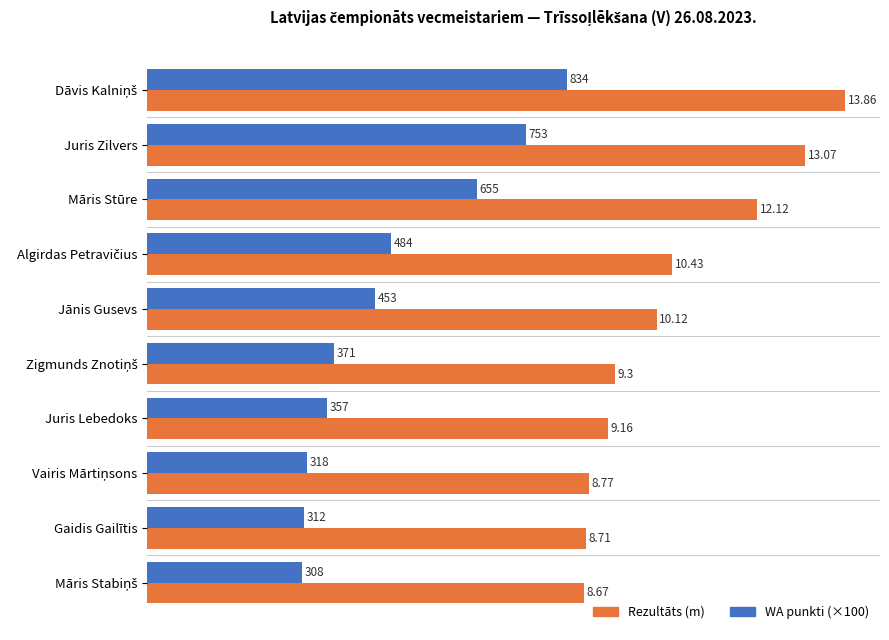

What is the difference between the maximum and second lowest values in the WA punkti (×100) series?

5.2